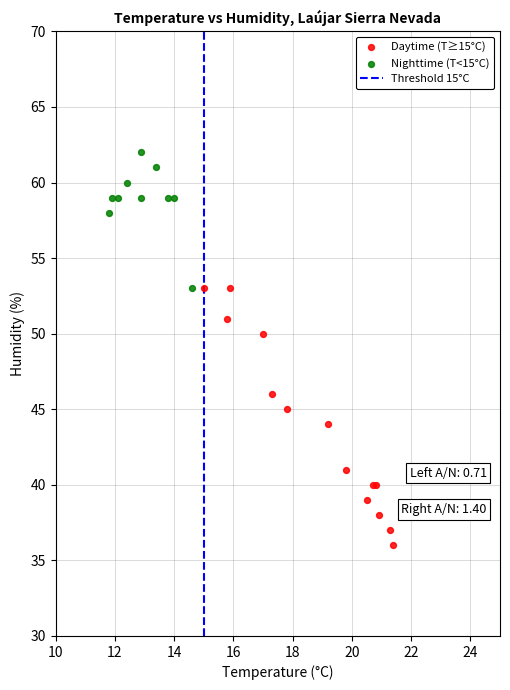

Which series has the largest Y range (max minus min)?

Daytime (T≥15°C)